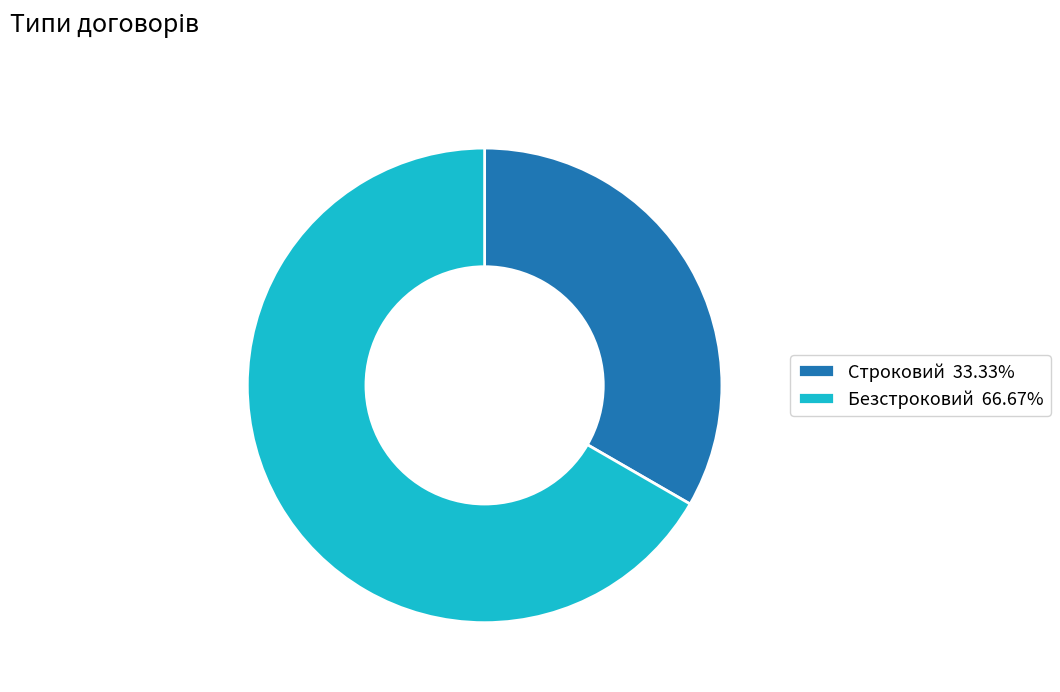

Do Строковий 33.33% and Безстроковий 66.67% together represent more than half of the pie?

Yes